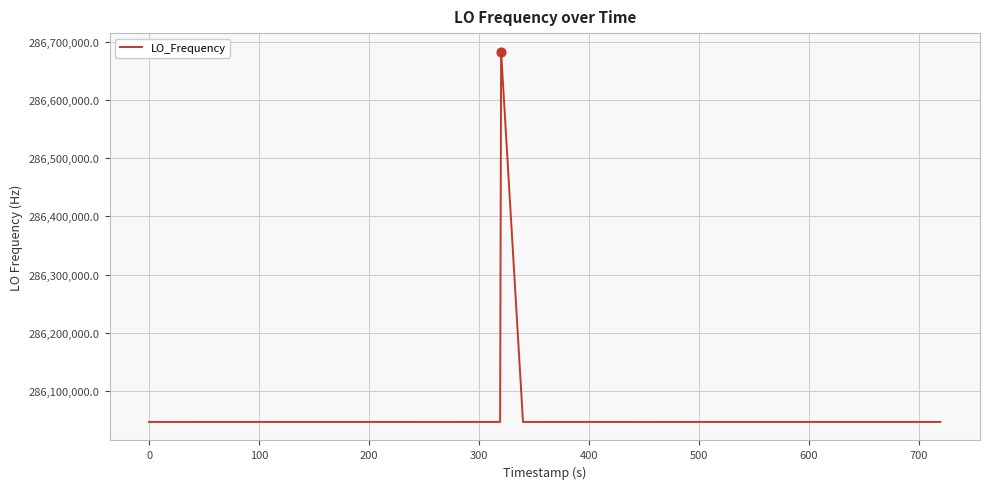

What is the smallest value displayed?

286046998.5